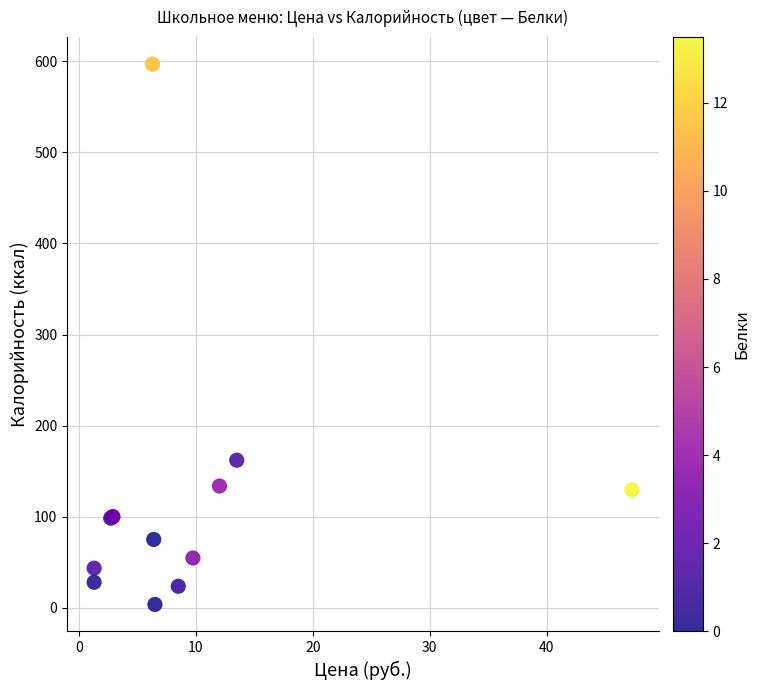

What Y value in the scatter plot is closest to 300?

162.0